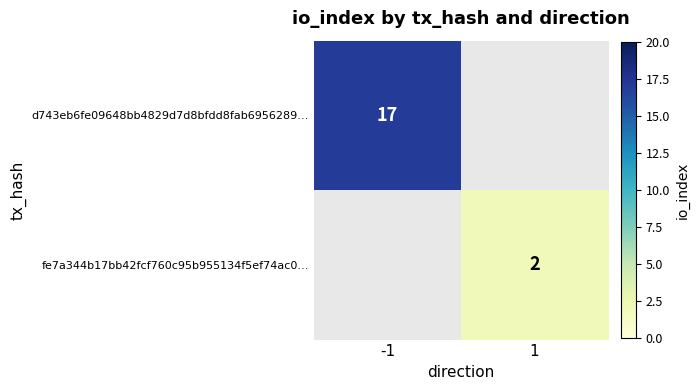

The fe7a344b17bb42fcf760c95b955134f5ef74ac0… series shows 1.2 at 1. True or false?

False